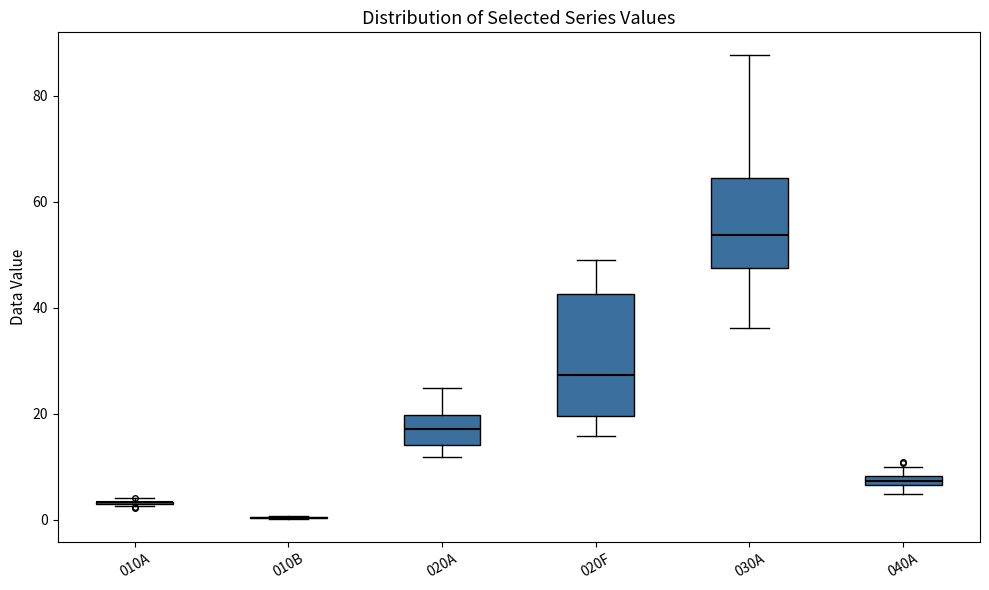

Where does the lower whisker of the box for 020F end on the y-axis? The values are not printed on the chart, so give them approximately, as read against the axis.

16